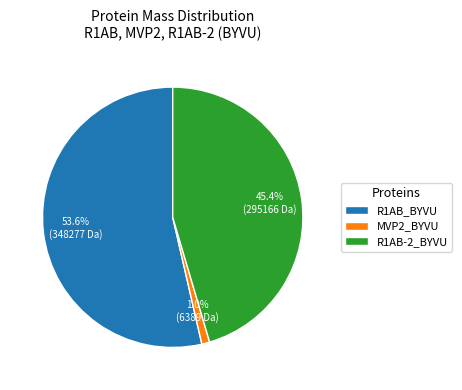

To the nearest percent, what is the difference between the largest and smallest slice percentages?

53%